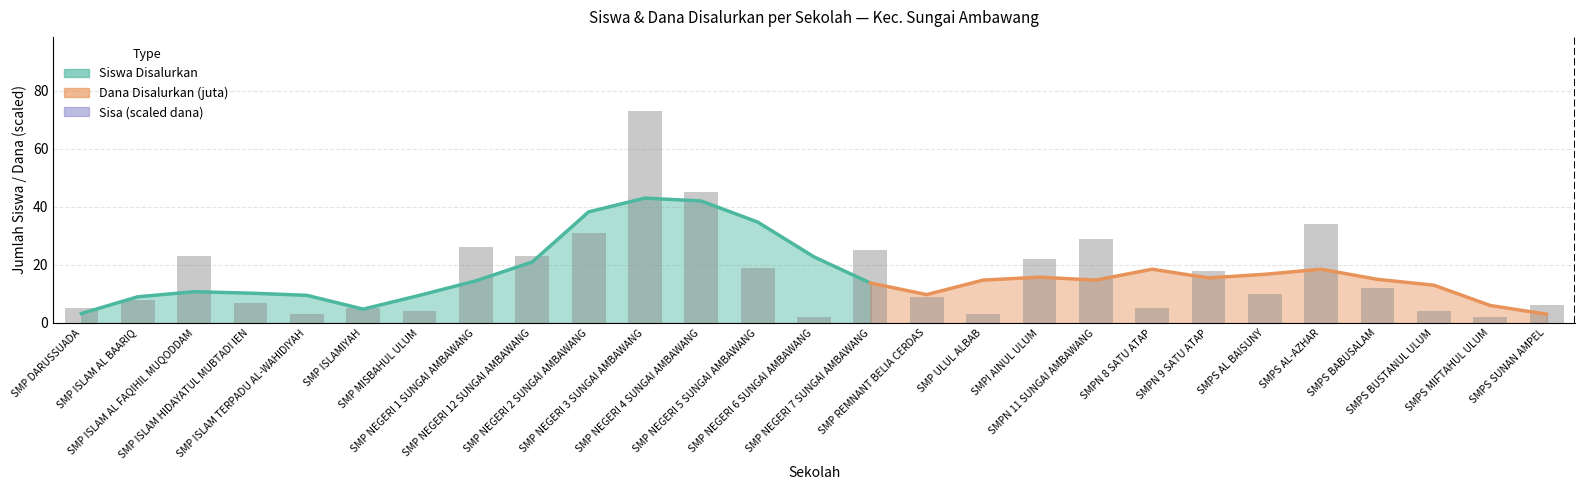

Rank the categories by value from lowest to highest.

SMP NEGERI 6 SUNGAI AMBAWANG, SMPS MIFTAHUL ULUM, SMP ISLAM TERPADU AL-WAHIDIYAH, SMP ULUL ALBAB, SMP MISBAHUL ULUM, SMPS BUSTANUL ULUM, SMP DARUSSUADA, SMP ISLAMIYAH, SMPN 8 SATU ATAP, SMPS SUNAN AMPEL, SMP ISLAM HIDAYATUL MUBTADI IEN, SMP ISLAM AL BAARIQ, SMP REMNANT BELIA CERDAS, SMPS AL BAISUNY, SMPS BABUSALAM, SMPN 9 SATU ATAP, SMP NEGERI 5 SUNGAI AMBAWANG, SMPI AINUL ULUM, SMP ISLAM AL FAQIHIL MUQODDAM, SMP NEGERI 12 SUNGAI AMBAWANG, SMP NEGERI 7 SUNGAI AMBAWANG, SMP NEGERI 1 SUNGAI AMBAWANG, SMPN 11 SUNGAI AMBAWANG, SMP NEGERI 2 SUNGAI AMBAWANG, SMPS AL-AZHAR, SMP NEGERI 4 SUNGAI AMBAWANG, SMP NEGERI 3 SUNGAI AMBAWANG